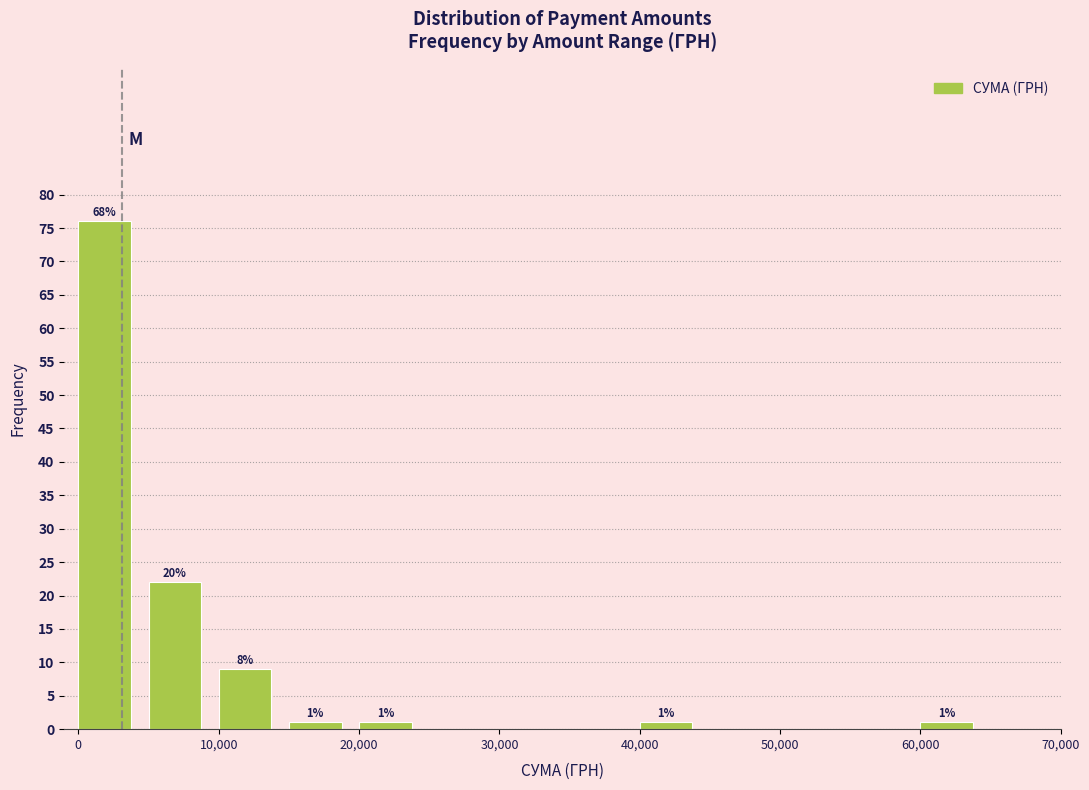

Over which range of the x-axis is the bar tallest?

0 to 5000